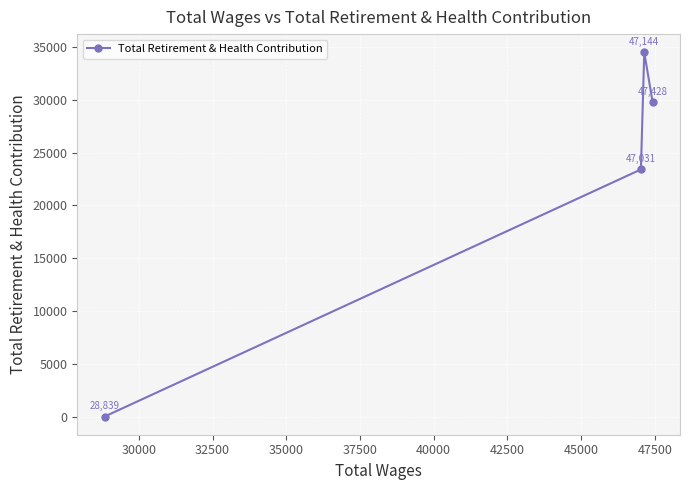

Count the values in the range 23402 to 34497.

3